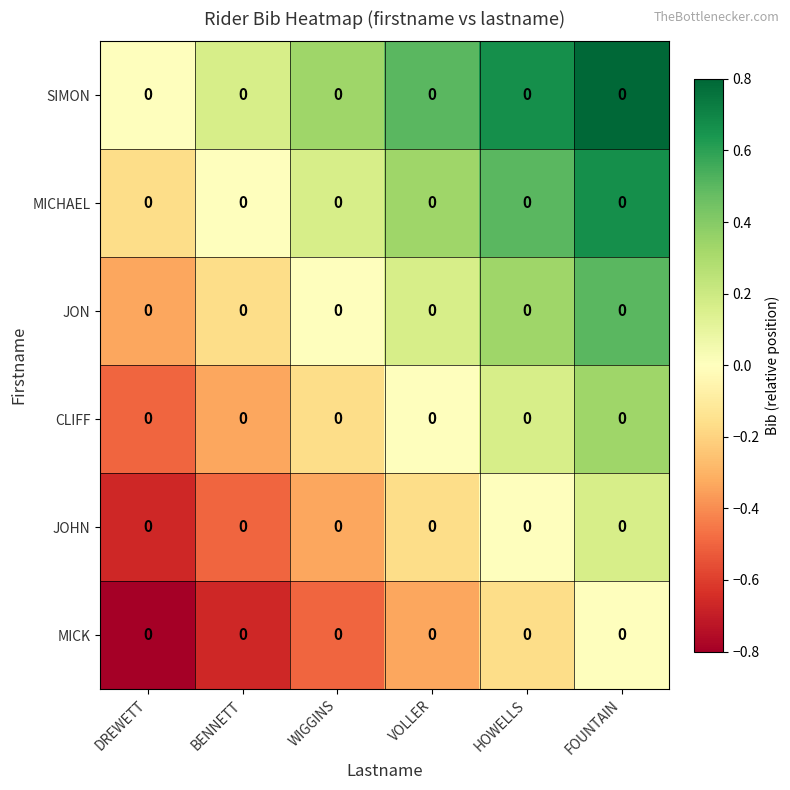

What is the smallest value displayed?

-0.8